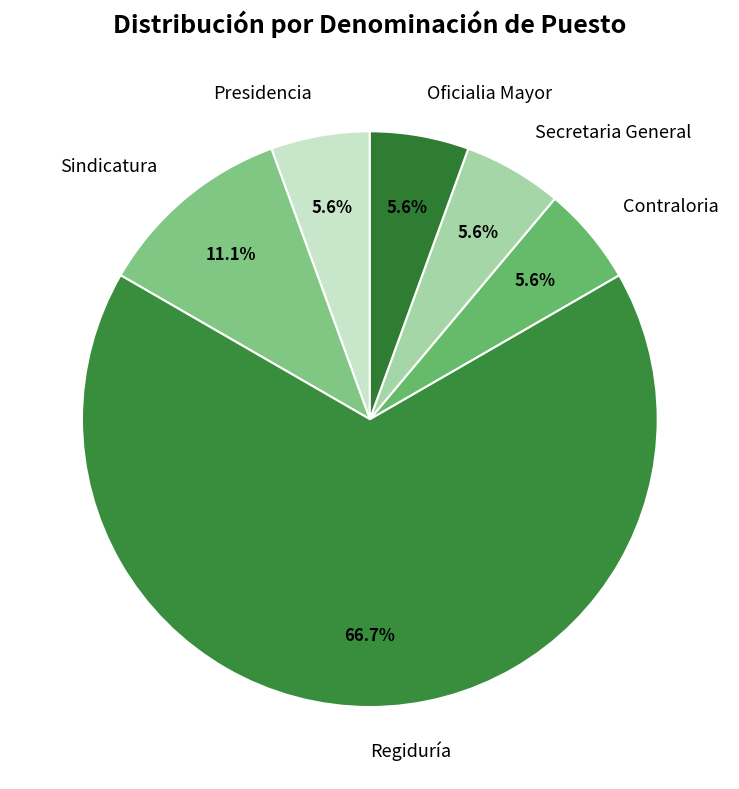

Which has a higher value, Secretaria General or Sindicatura?

Sindicatura